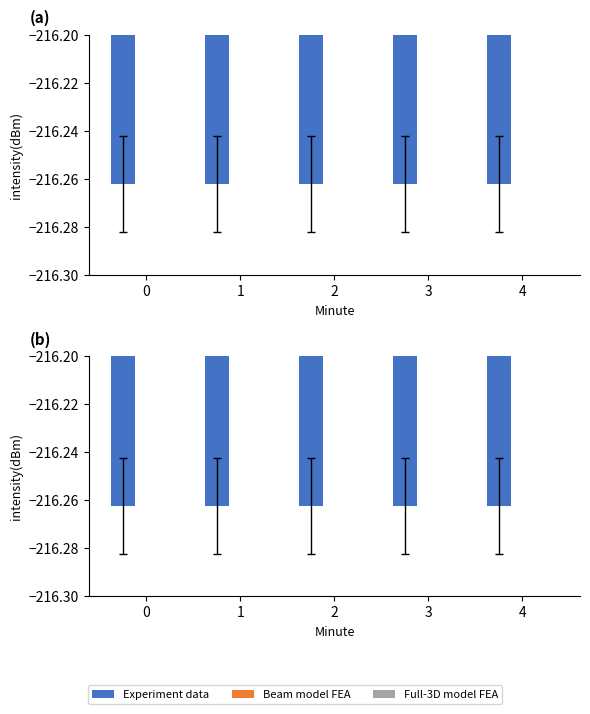

What is the value of the Experiment data bar at the 2nd from the left?

-216.3